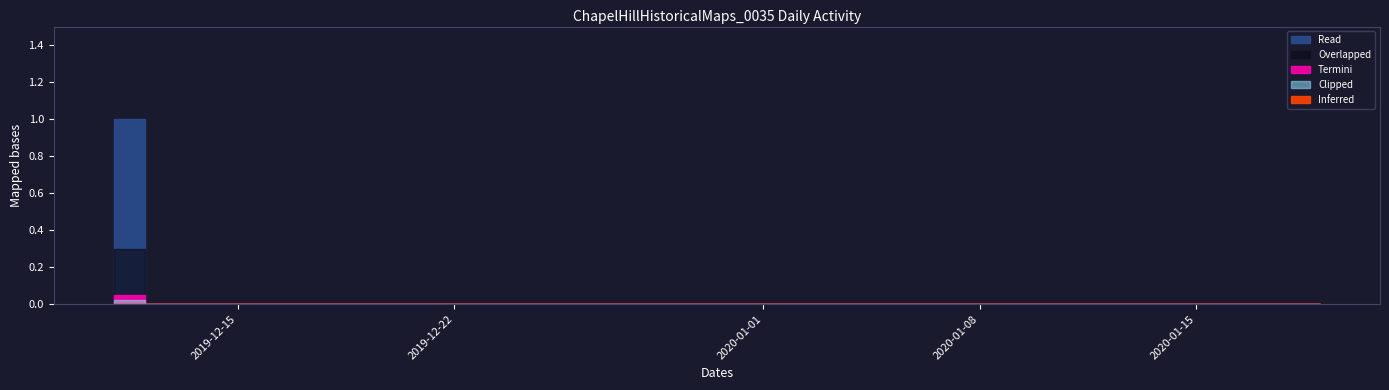

Reading right to left, what are all the values shown in this chart?

0	0	0	0	0	0	0	0	0	0	0	0	0	0	0	0	0	0	0	0	0	0	0	0	0	0	0	0	0	0	0	0	0	0	0	0	0	0	0	1